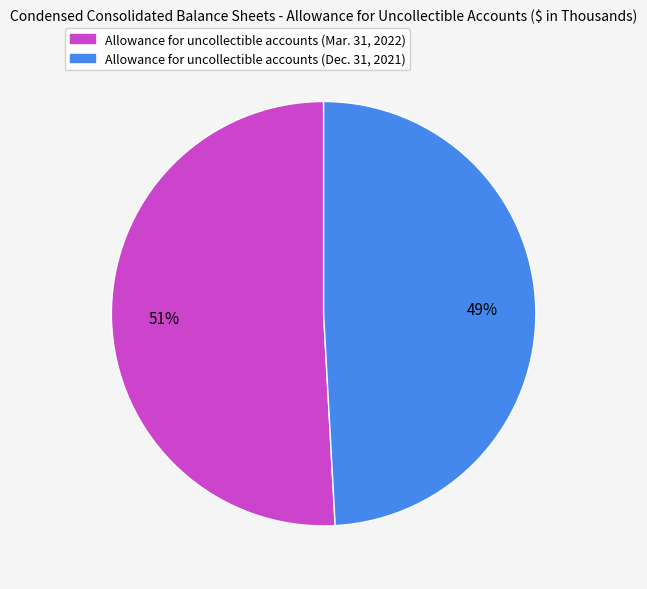

Which slice is the largest?

Allowance for uncollectible accounts (Mar. 31, 2022)